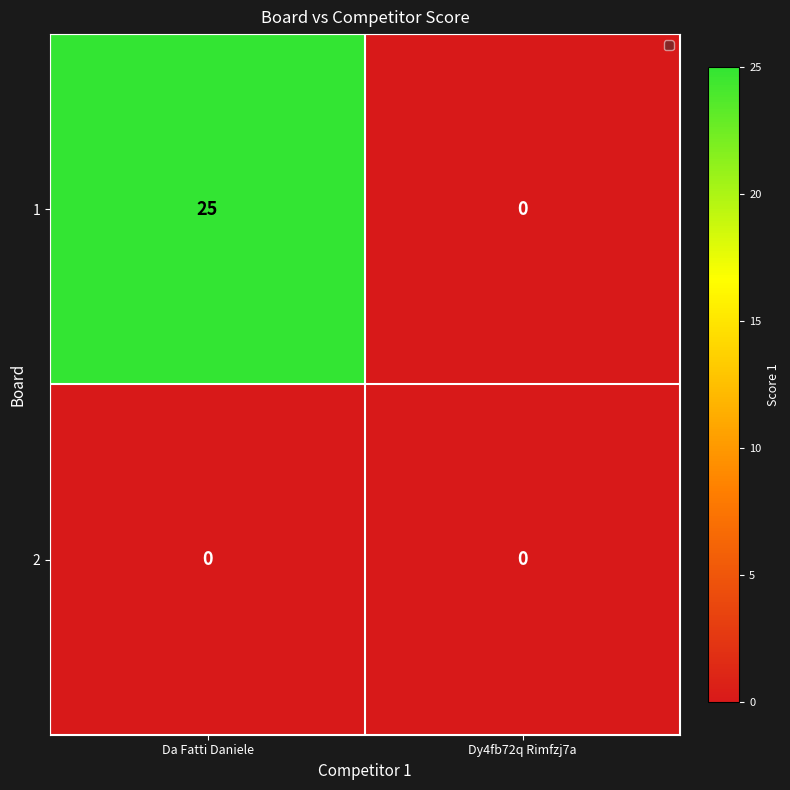

What is the highest value of the 1 series?

25